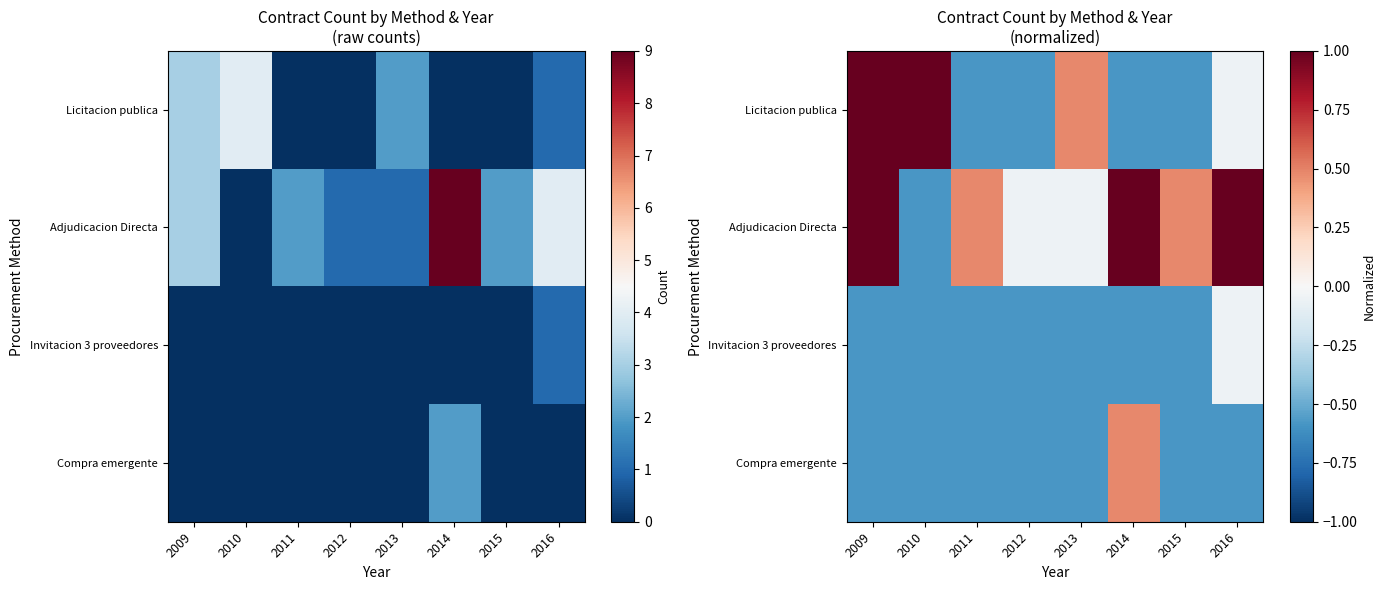

List the labels in order of Adjudicacion Directa value, smallest first.

2010, 2012, 2013, 2011, 2015, 2009, 2016, 2014